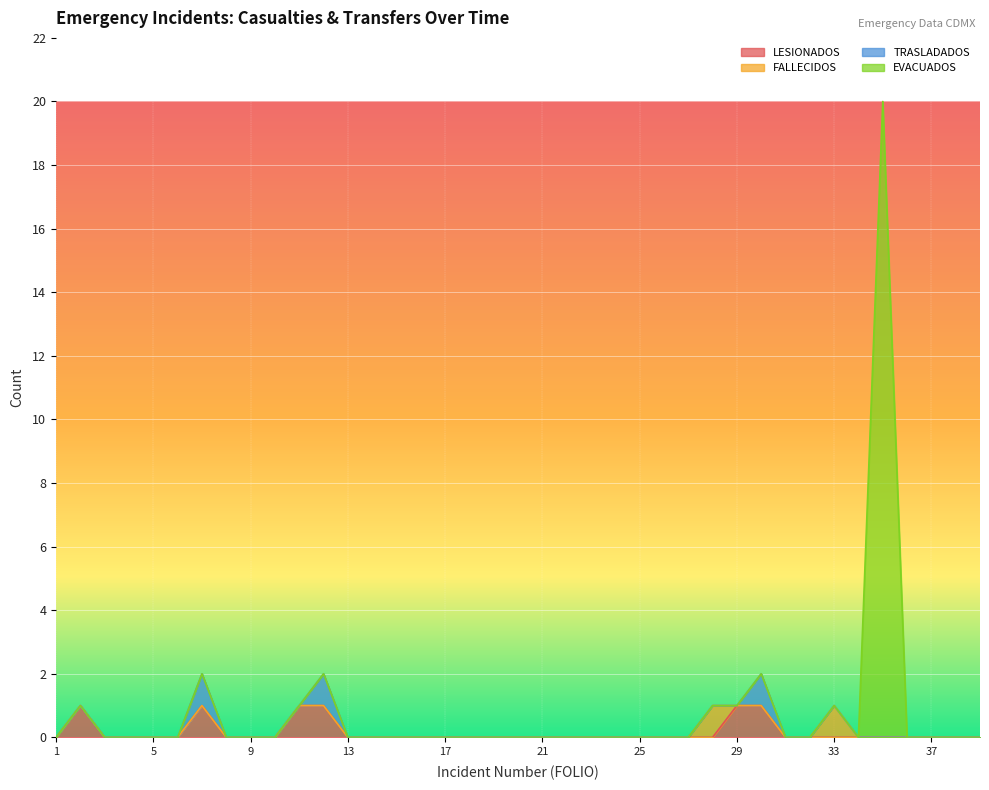

True or false: EVACUADOS and LESIONADOS intersect in this chart.

False